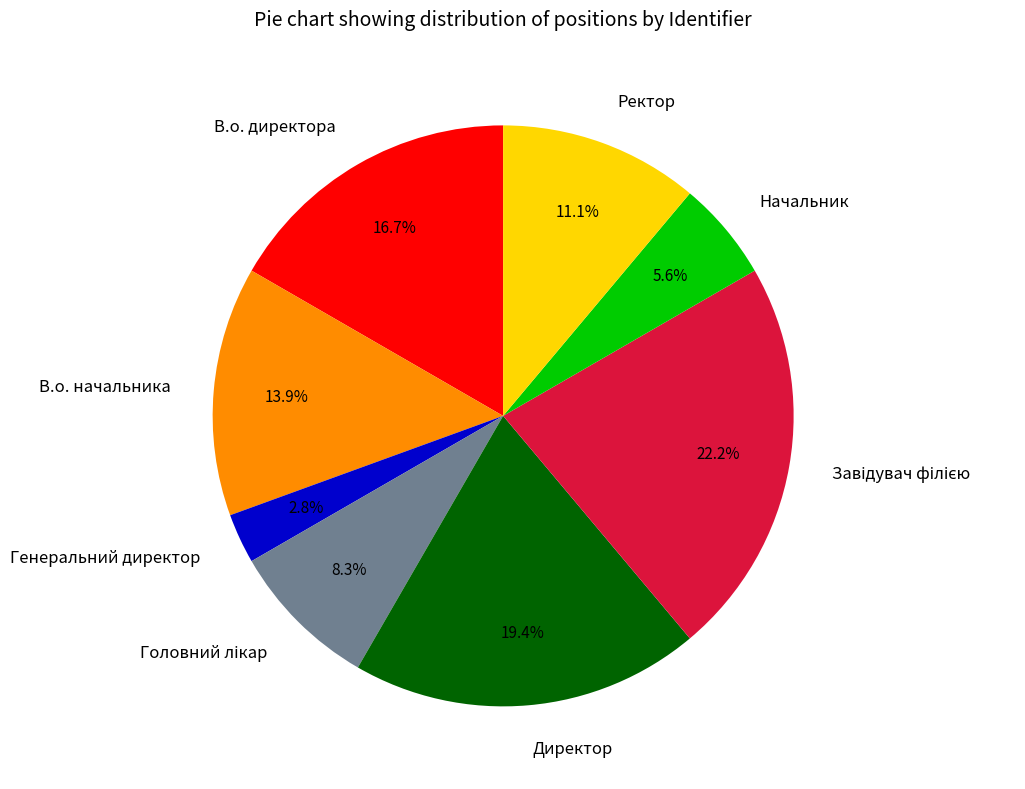

Approximately how many times larger is the value at В.о. директора compared to Генеральний директор?

6.0